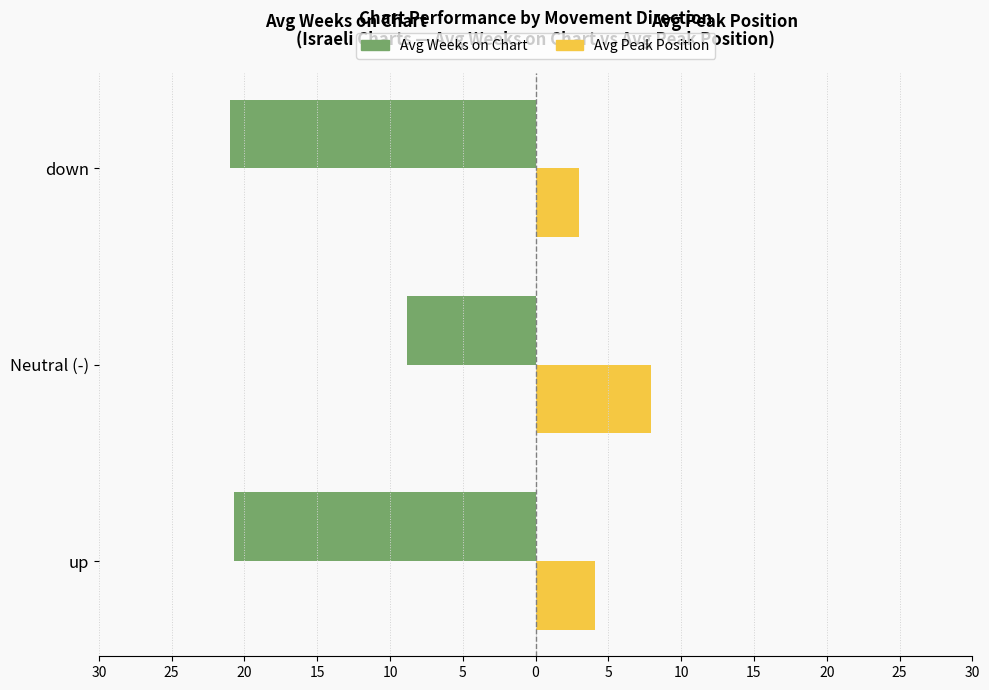

What is the sum of all Avg Weeks on Chart values?

-50.6